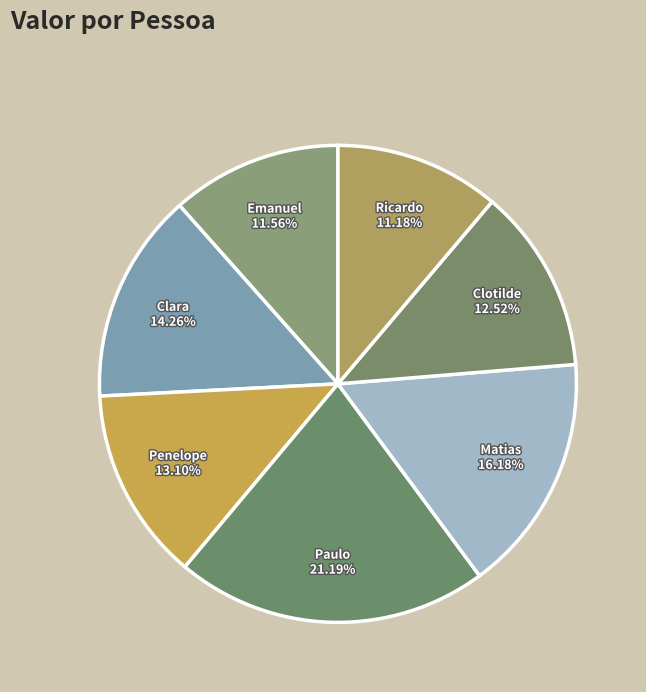

Which slice is the largest?

Paulo